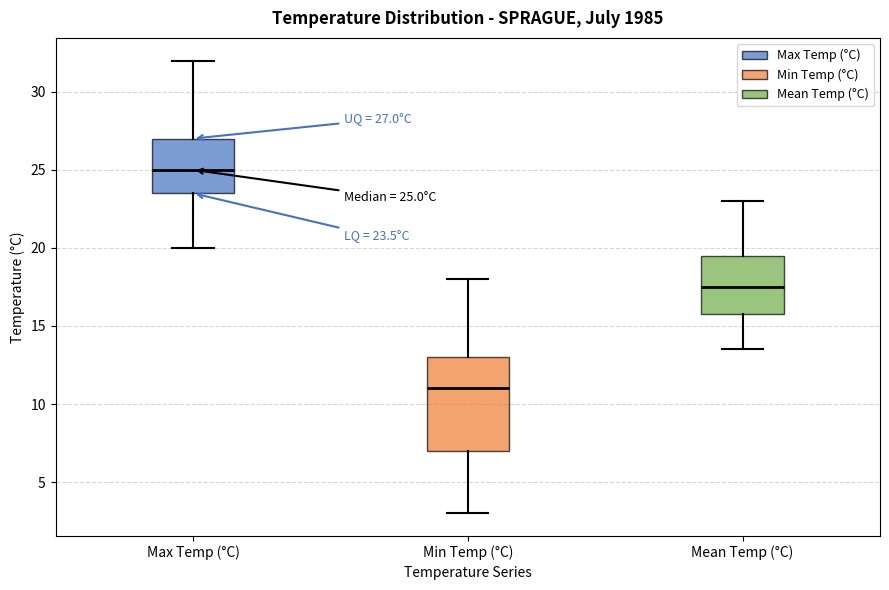

Which box has the highest median line?

Max Temp (°C)